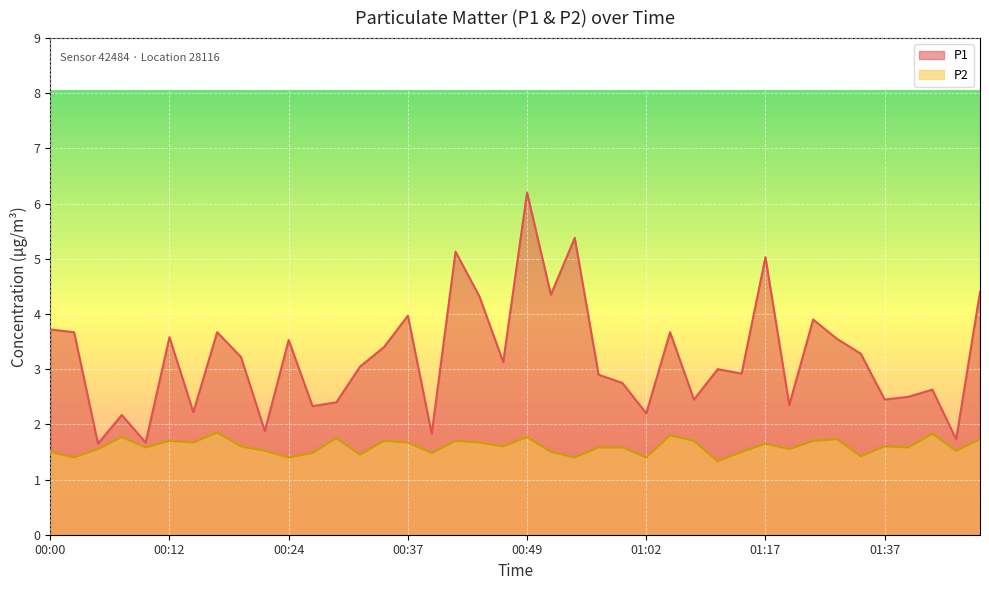

What is the difference between the maximum and minimum values in the P2 series?

0.5